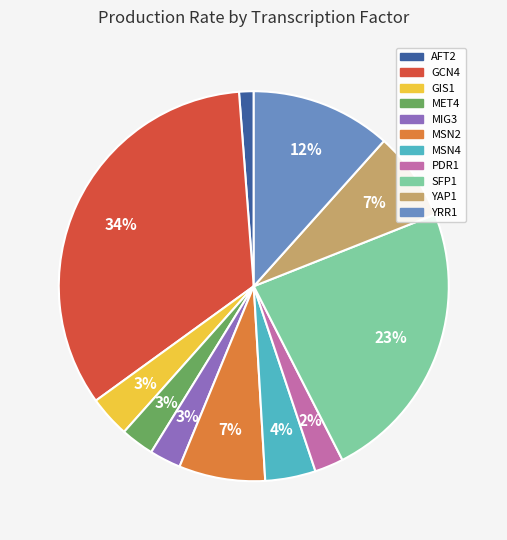

Does PDR1 account for over 50% of the chart?

No